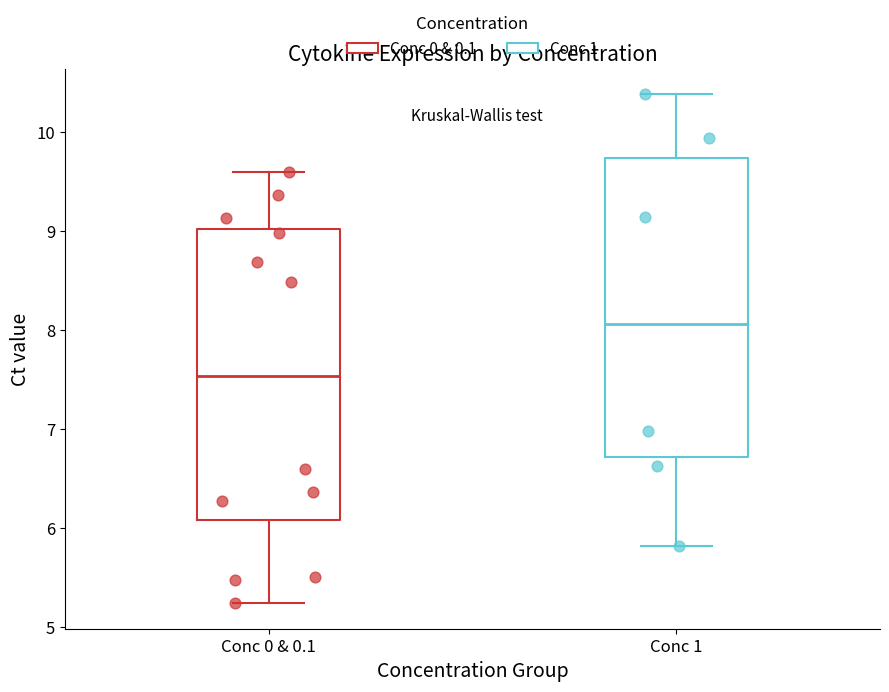

Reading left to right, read every box against the y-axis: the position of its median line, the range the box covers, and the ends of its whiskers. The values are not printed on the chart, so give them approximately, as read against the axis.

Conc 0 & 0.1: median 7.5, box 6.1 to 9.0, whiskers 5.2 to 9.6
Conc 1: median 8.1, box 6.7 to 9.7, whiskers 5.8 to 10.4